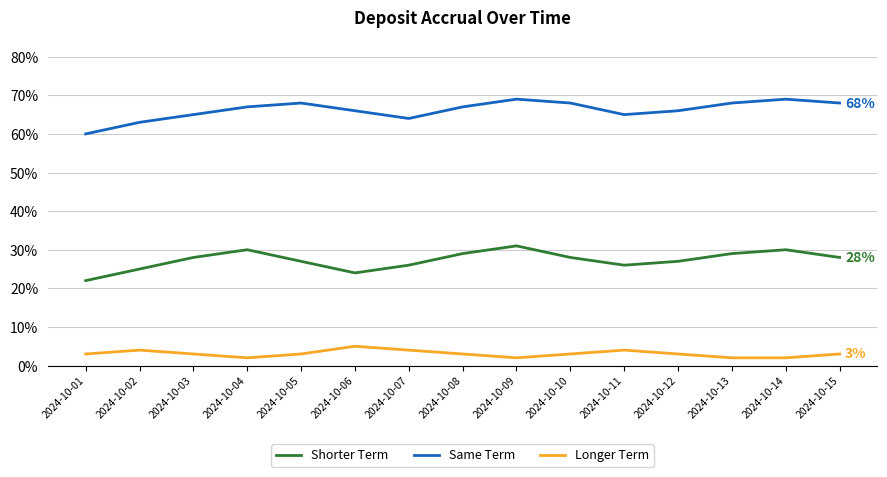

What is the minimum value for Same Term?

60